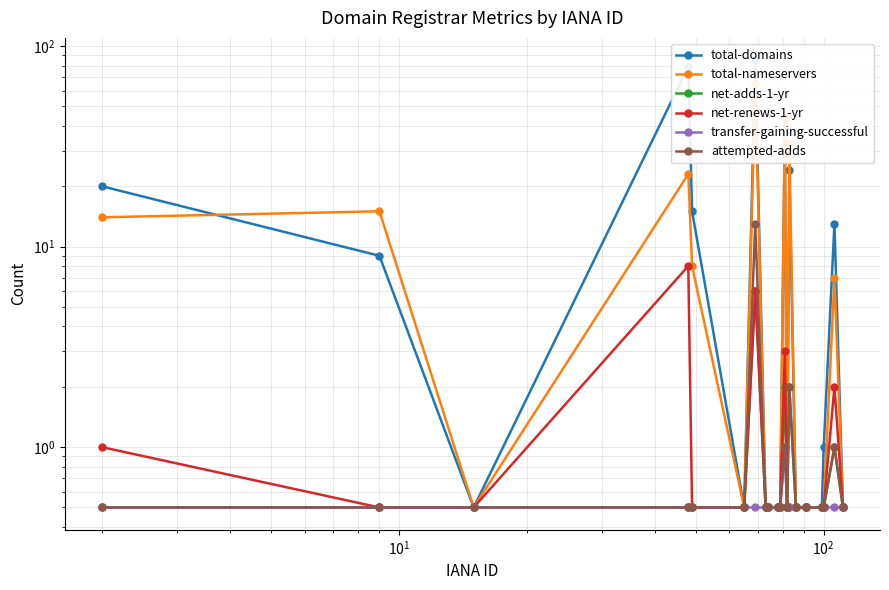

List the series in order of their peak value, lowest first.

transfer-gaining-successful, net-adds-1-yr, net-renews-1-yr, attempted-adds, total-nameservers, total-domains